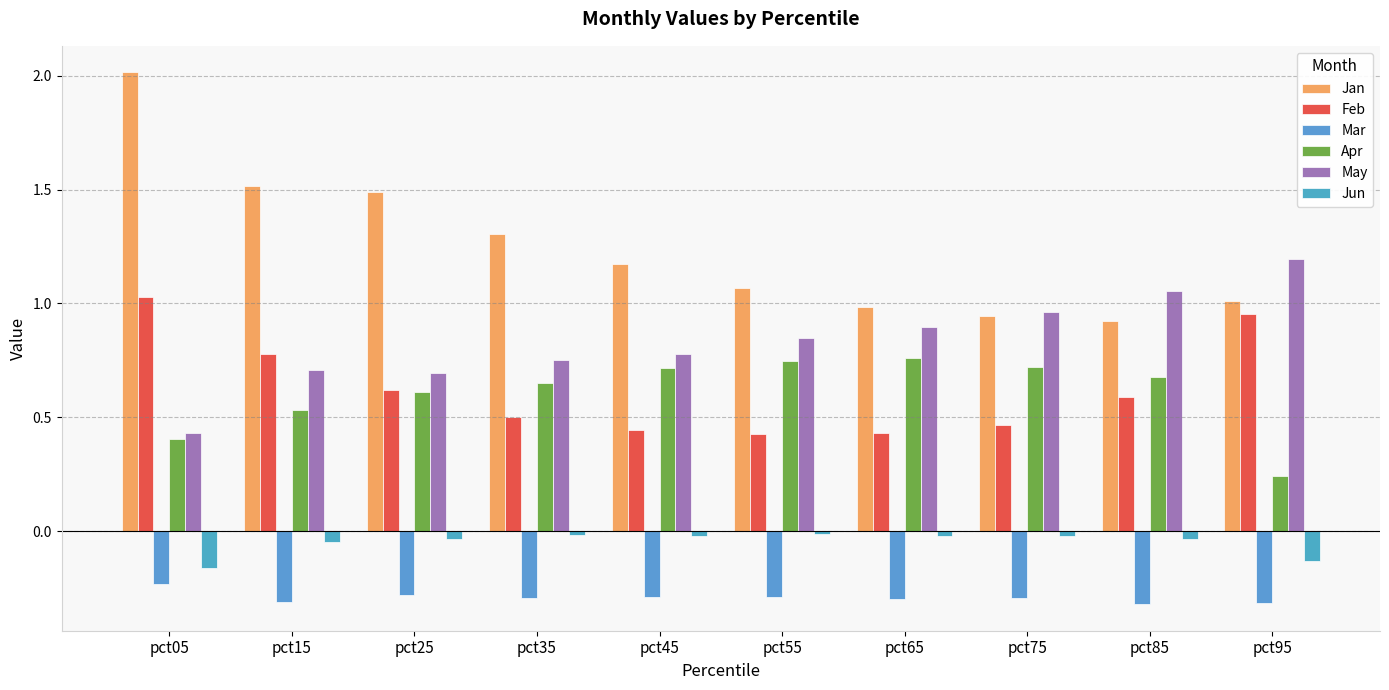

What is the value of the Feb bar at the 8th from the left?

0.5